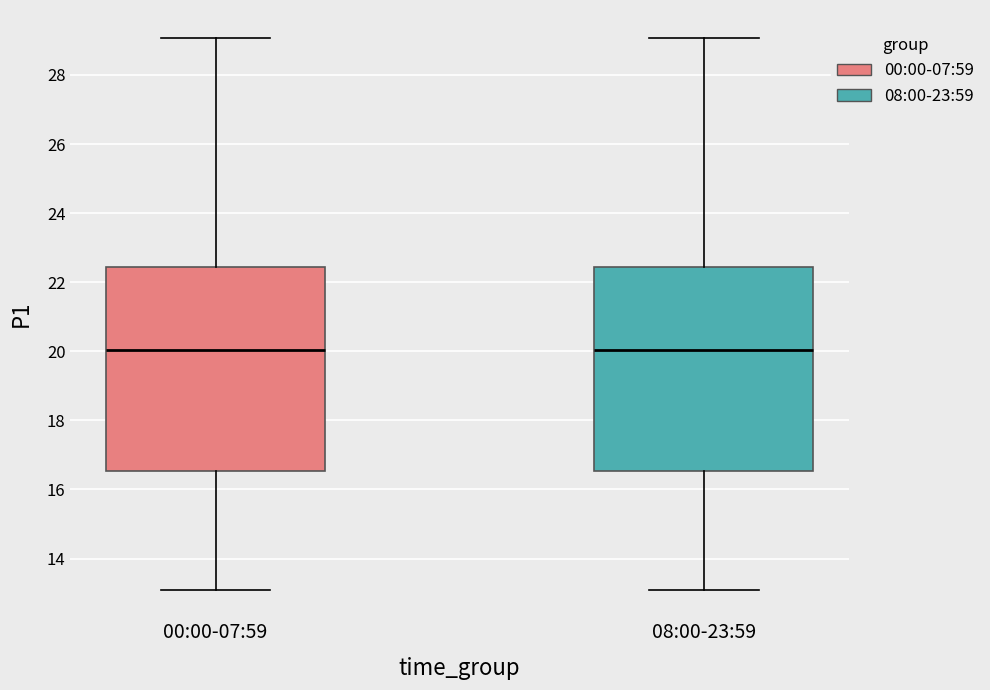

Reading left to right, transcribe this box plot: for each box, give where its median line is, the range the box spans, and where its two whiskers end, as read against the y-axis. The values are not printed on the chart, so give them approximately, as read against the axis.

00:00-07:59: median 20.0, box 16.6 to 22.4, whiskers 13.2 to 29.0
08:00-23:59: median 20.0, box 16.6 to 22.4, whiskers 13.2 to 29.0